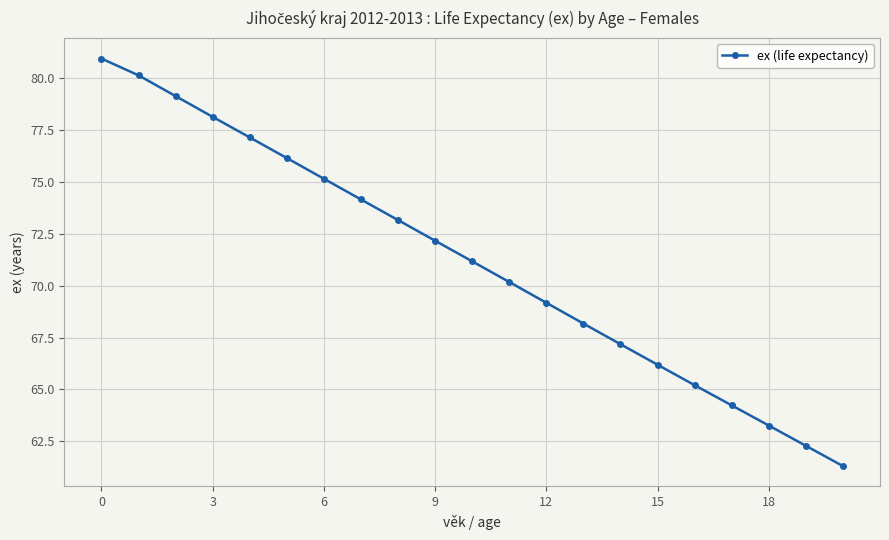

What is the difference between the maximum and minimum values?

19.6